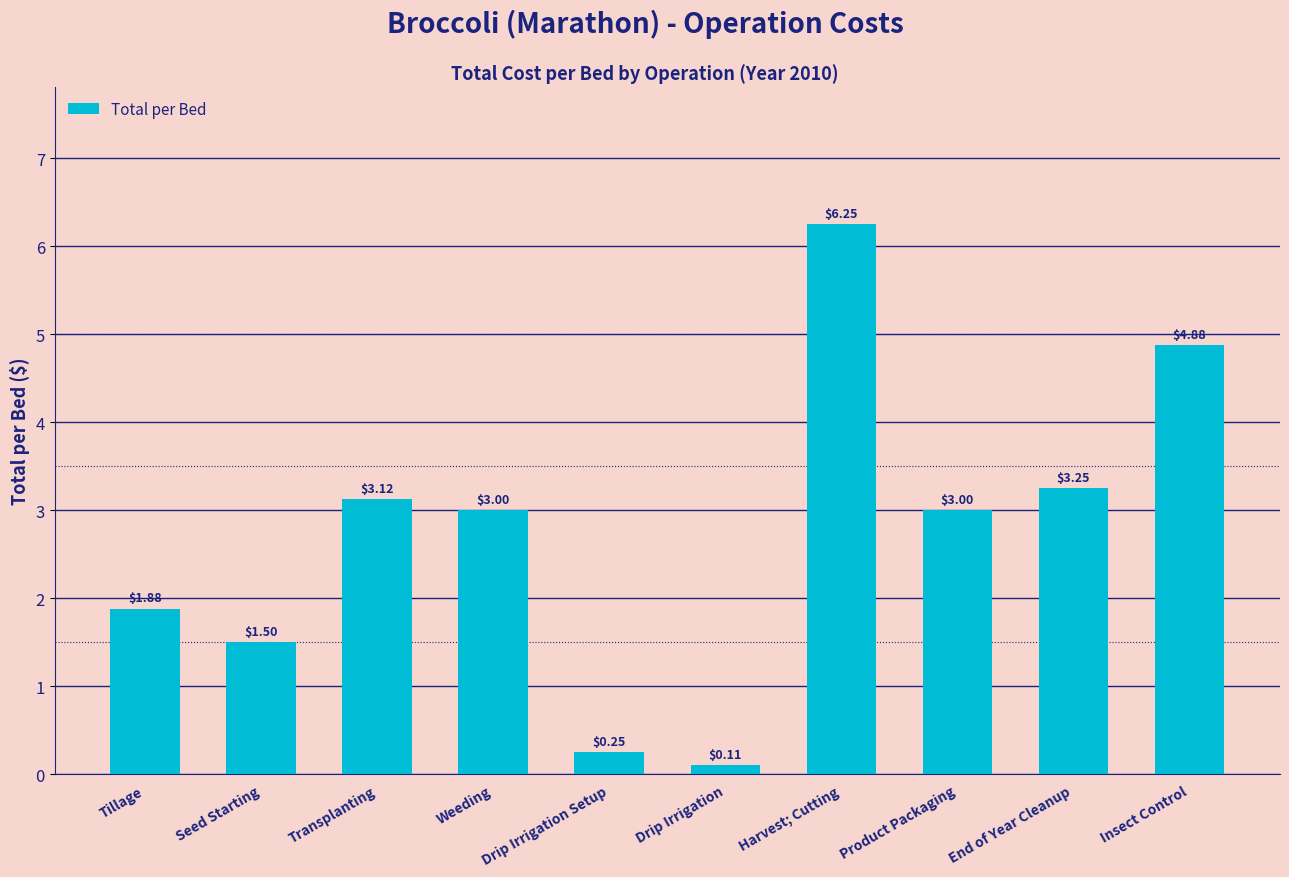

At which label does the data first exceed 3?

Transplanting